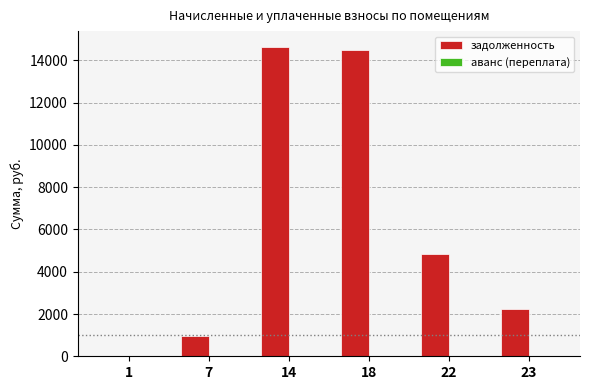

Which series changed the most between 1 and 22?

задолженность